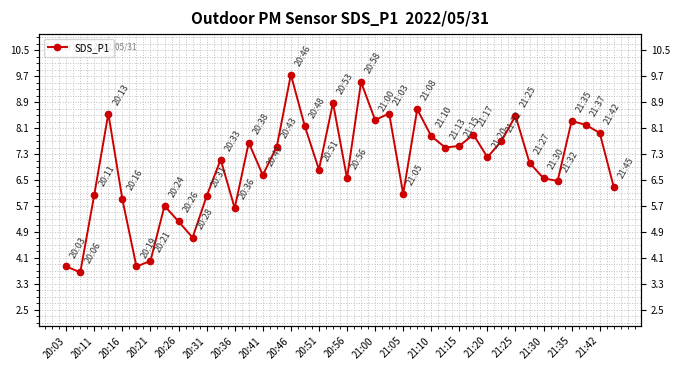

Is it true that the value at 20:56 is 6.5?

True